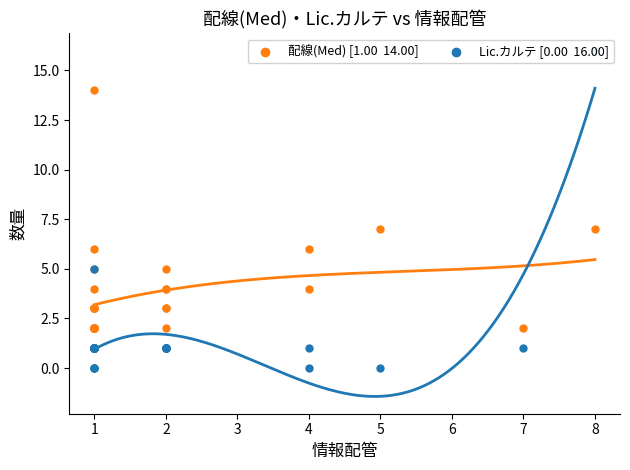

What are all the series names shown in the legend?

配線(Med) [1.00  14.00], Lic.カルテ [0.00  16.00]